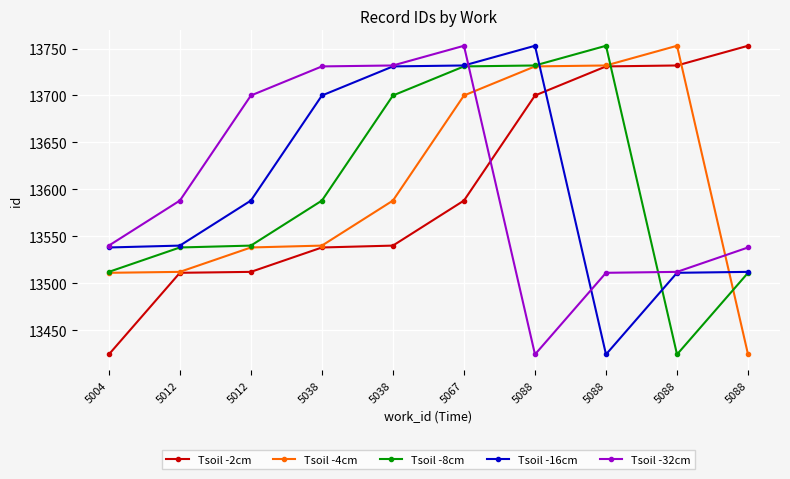

Reading left to right, list all the values displayed in this chart.

Tsoil -2cm: 13424	13511	13512	13538	13540	13588	13700	13731	13732	13753
Tsoil -4cm: 13511	13512	13538	13540	13588	13700	13731	13732	13753	13424
Tsoil -8cm: 13512	13538	13540	13588	13700	13731	13732	13753	13424	13511
Tsoil -16cm: 13538	13540	13588	13700	13731	13732	13753	13424	13511	13512
Tsoil -32cm: 13540	13588	13700	13731	13732	13753	13424	13511	13512	13538